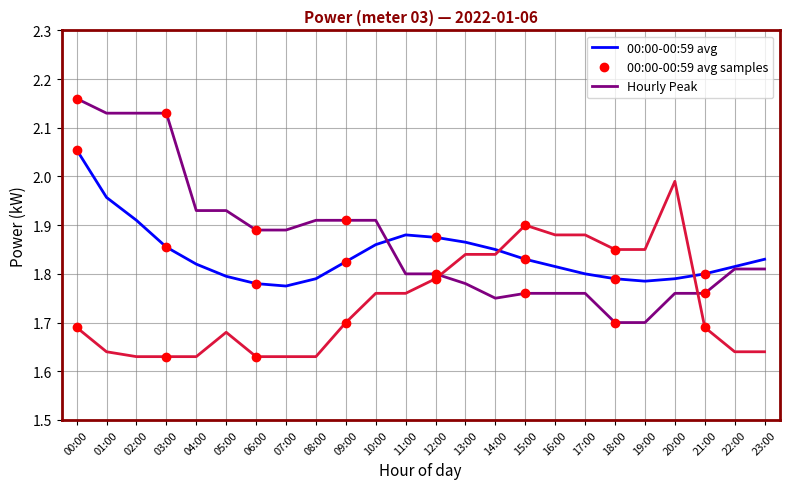

In Hourly Min, how many points are higher than both neighbors (excluding endpoints)?

3